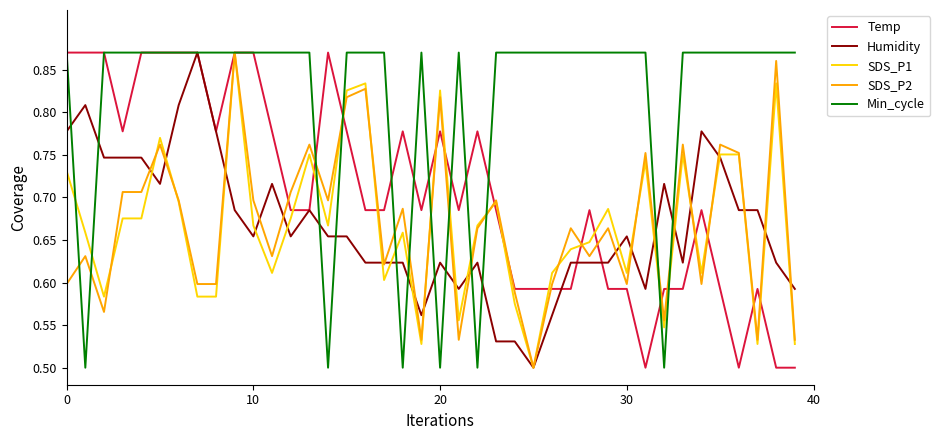

True or false: SDS_P2 and Temp cross at least once.

True